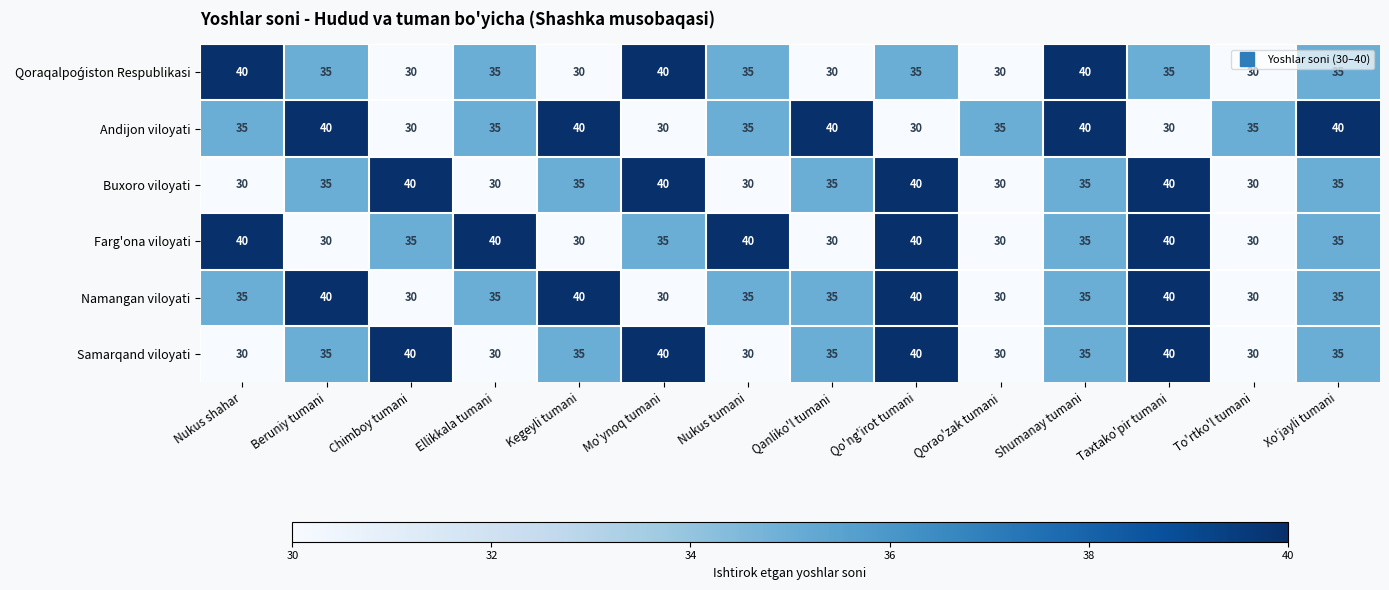

Between Mo'ynoq tumani and Taxtako'pir tumani, which series saw the biggest shift?

Namangan viloyati